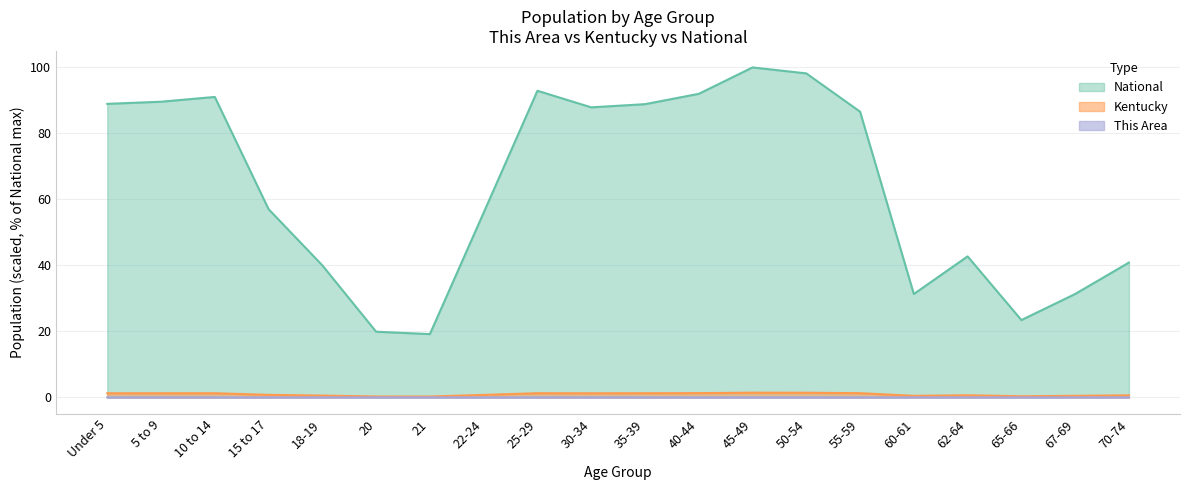

Which series has the largest total across all categories?

National